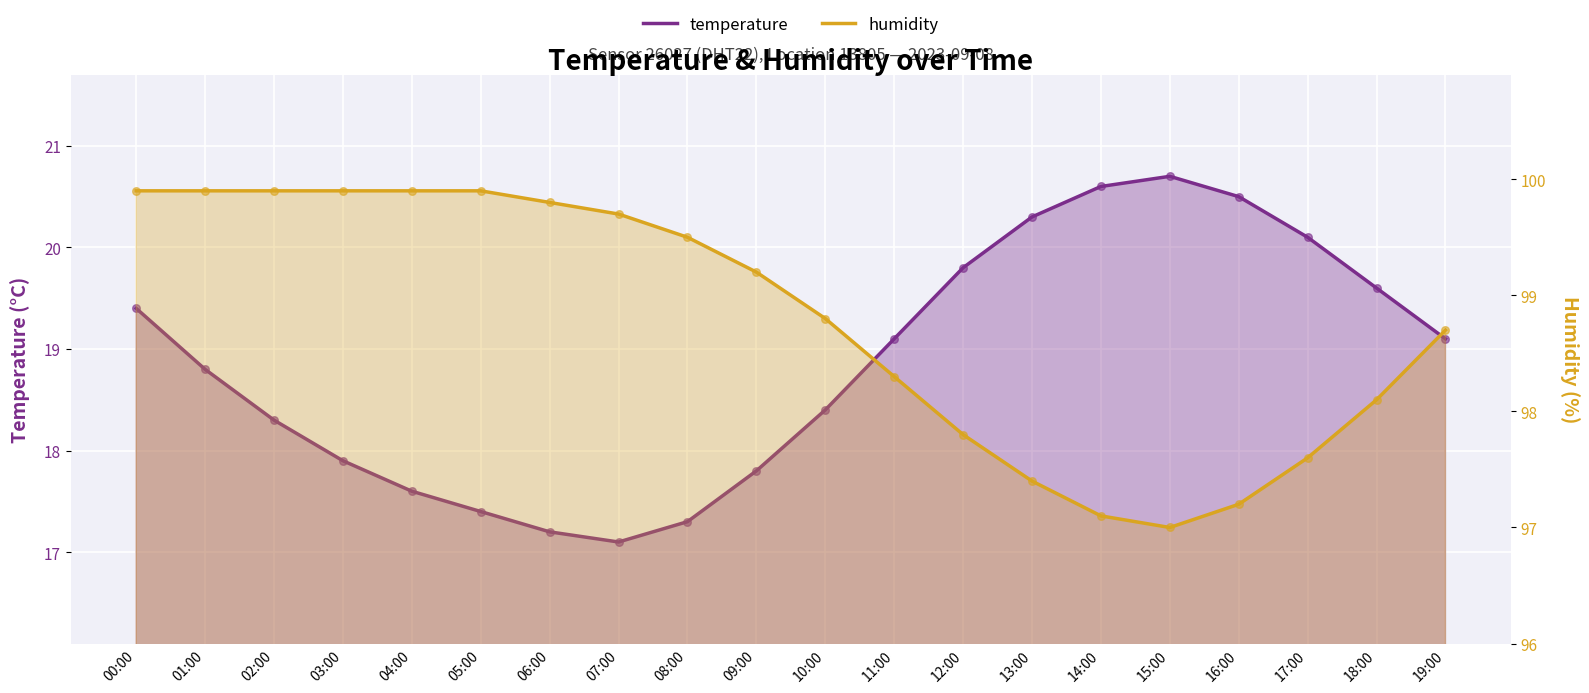

Which series contains the lowest Y value?

temperature